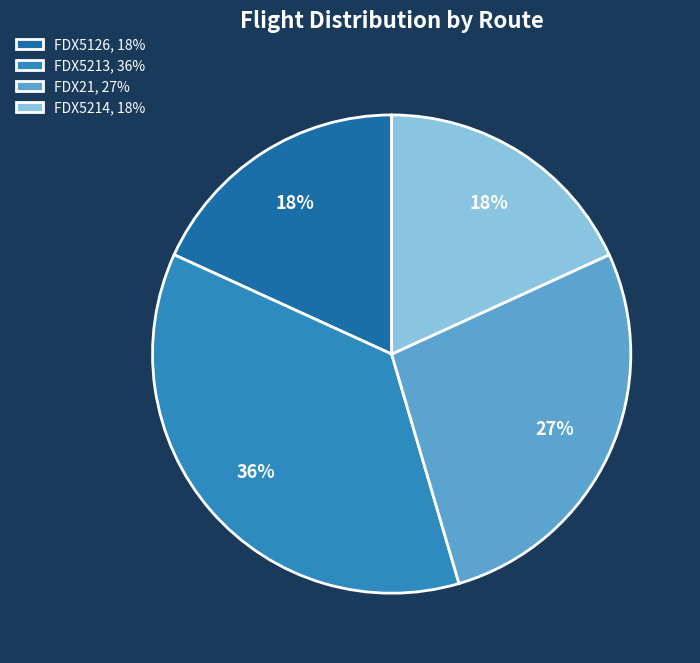

True or false: FDX5213, 36% accounts for 36% of the total.

True